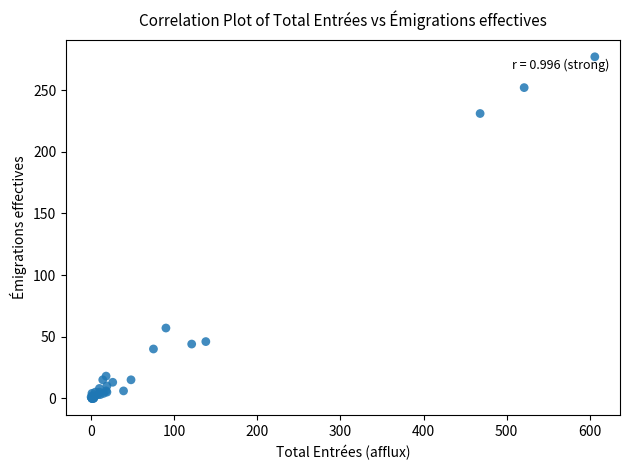

What Y value in the scatter plot is closest to 138?

57